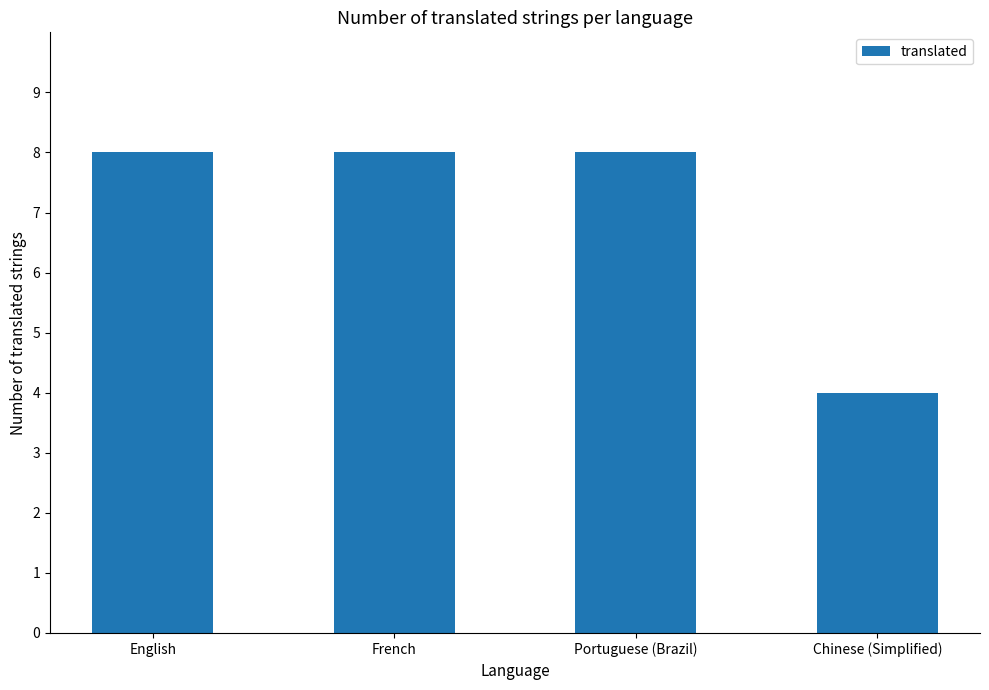

Reading left to right, what are all the values shown in this chart?

English=8	French=8	Portuguese (Brazil)=8	Chinese (Simplified)=4